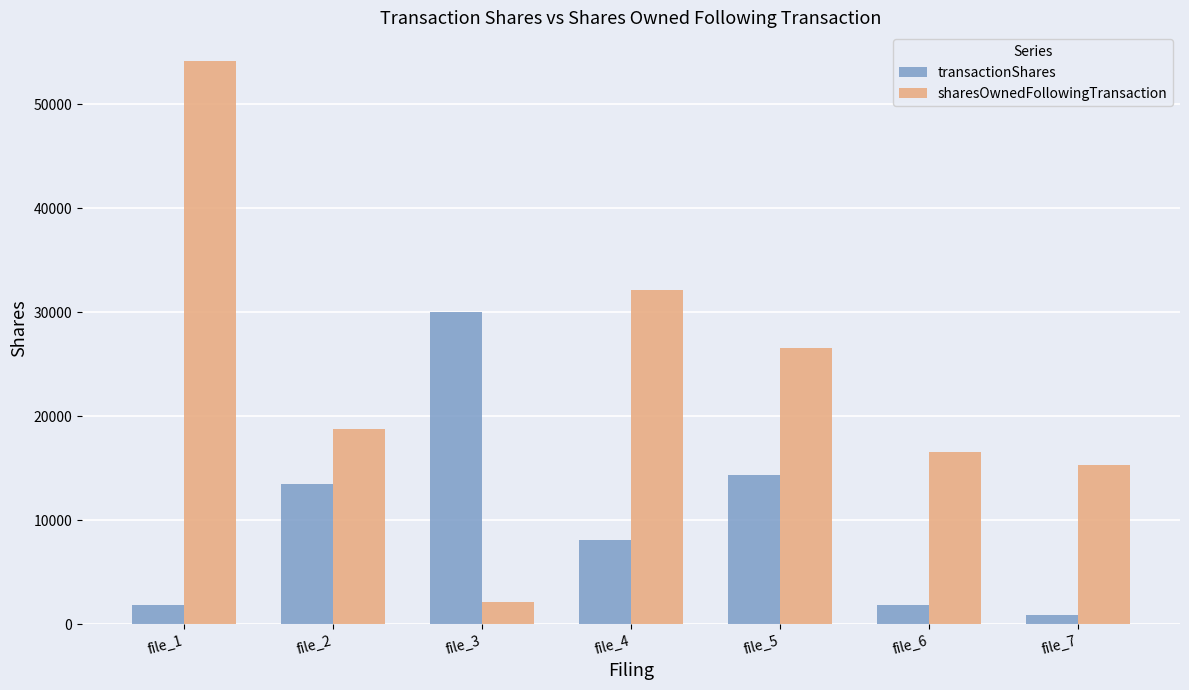

Which series has the largest total across all categories?

sharesOwnedFollowingTransaction